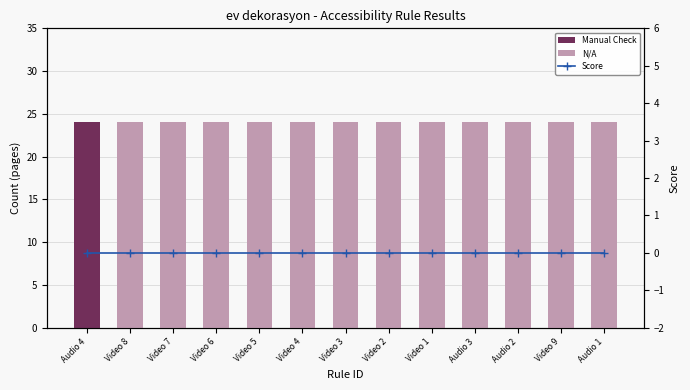

Which series has the largest total across all categories?

N/A